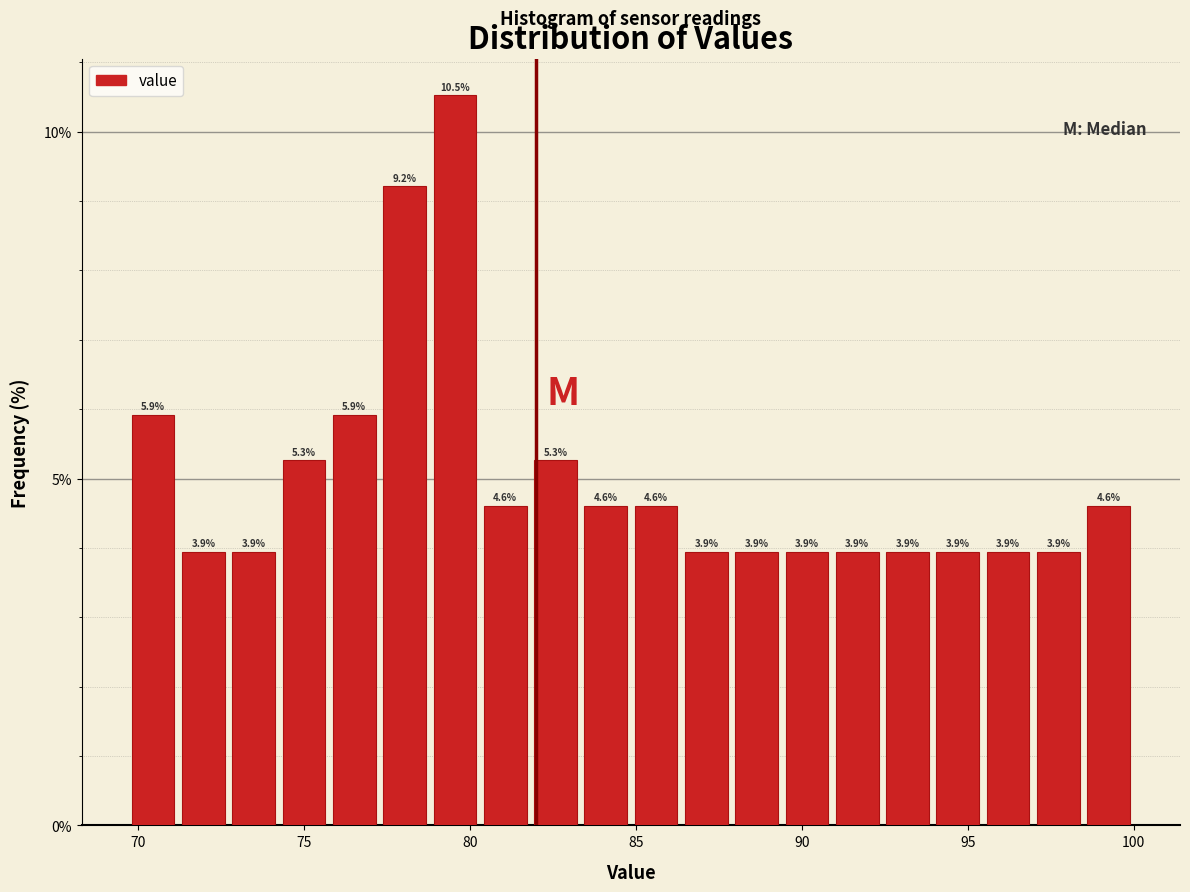

Around what value on the x-axis is the tallest bar? Give the approximate position of its centre, as read against the axis.

79.5